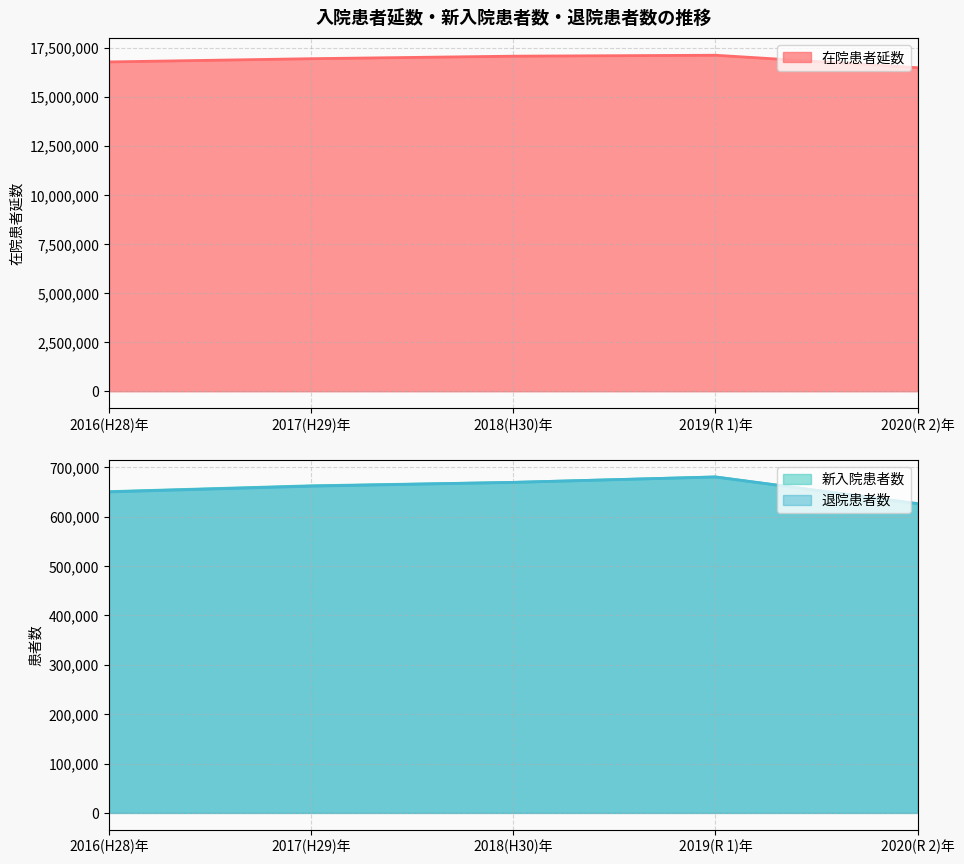

What is the total value across all series at 2016(H28)年?

18071419